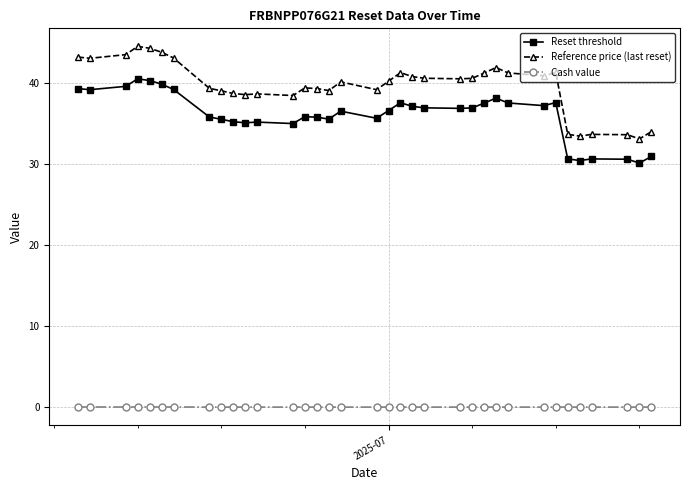

What is the maximum value for Reference price (last reset)?

44.5